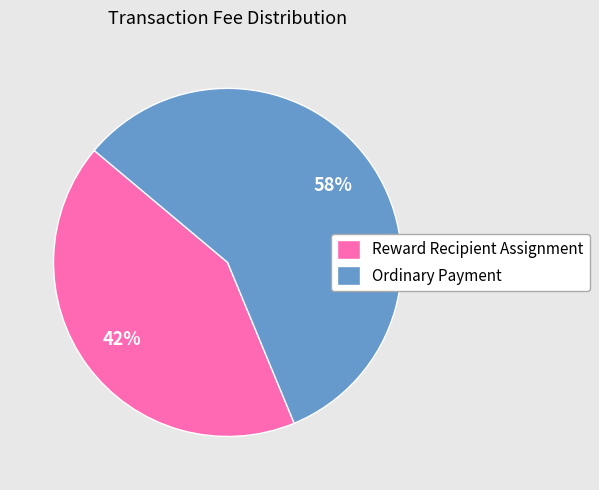

To the nearest percent, what percentage of the pie is Reward Recipient Assignment?

42%